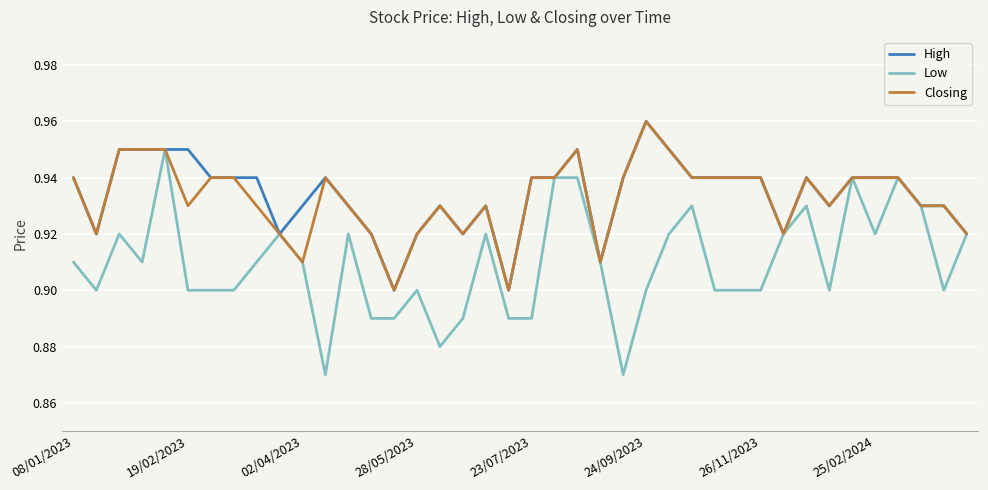

Which series has the largest range (max minus min)?

Low